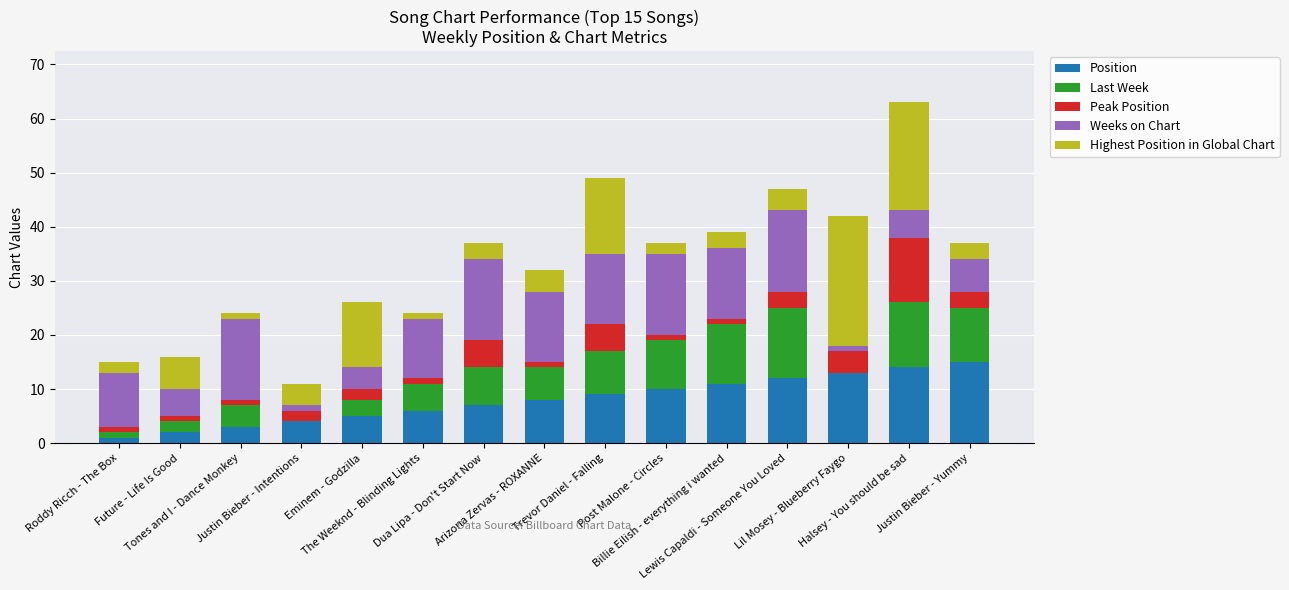

What is the highest value of the Position series?

15